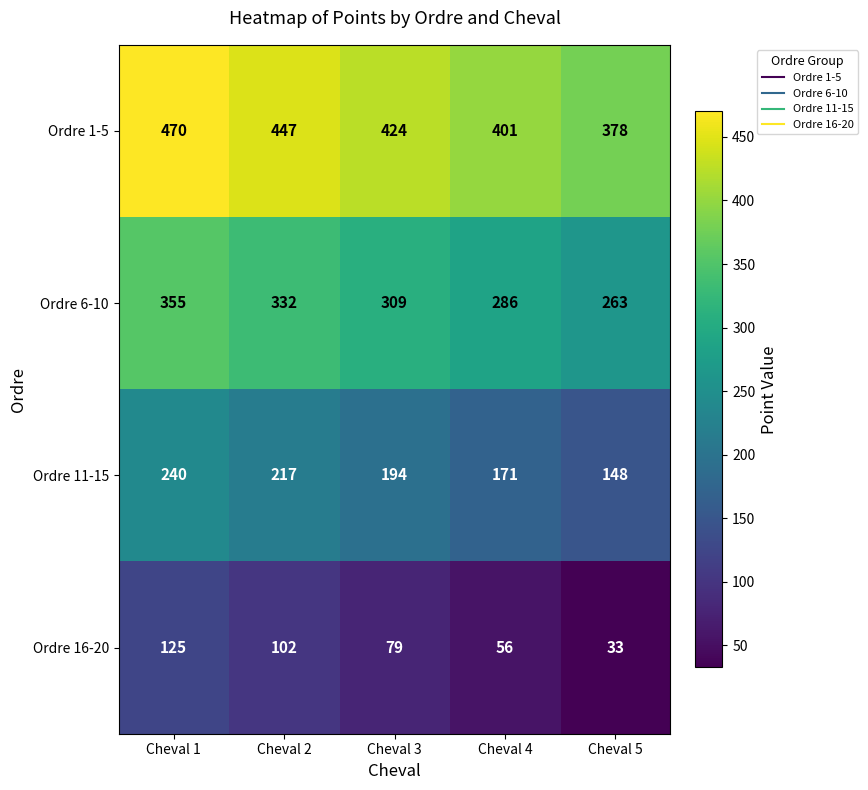

Reading left to right, extract all data points from this chart.

Ordre 1-5: Cheval 1=470	Cheval 2=447	Cheval 3=424	Cheval 4=401	Cheval 5=378
Ordre 6-10: Cheval 1=355	Cheval 2=332	Cheval 3=309	Cheval 4=286	Cheval 5=263
Ordre 11-15: Cheval 1=240	Cheval 2=217	Cheval 3=194	Cheval 4=171	Cheval 5=148
Ordre 16-20: Cheval 1=125	Cheval 2=102	Cheval 3=79	Cheval 4=56	Cheval 5=33